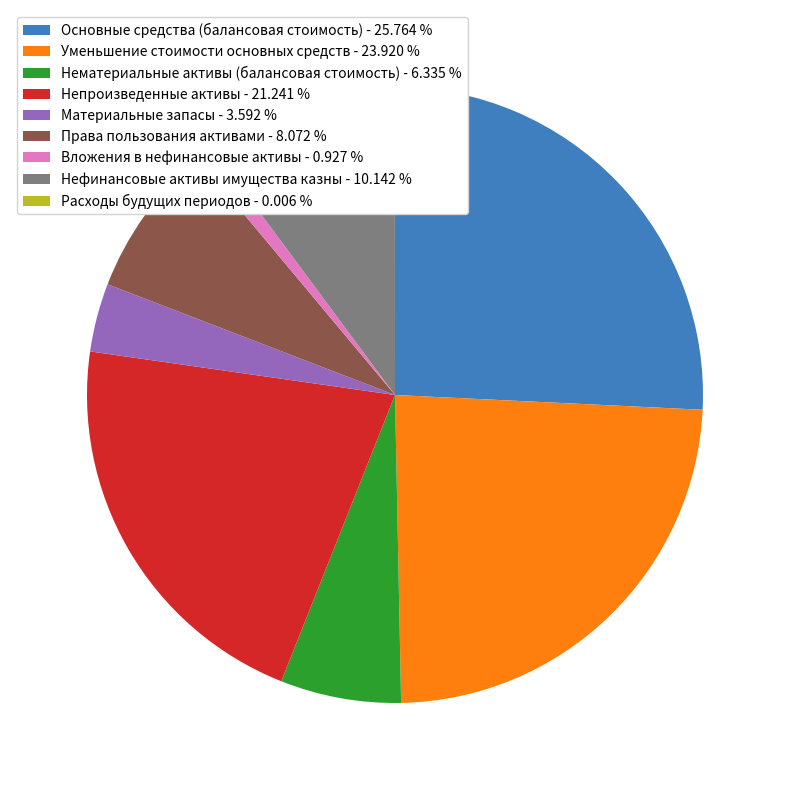

Between Материальные запасы and Непроизведенные активы, which is larger?

Непроизведенные активы